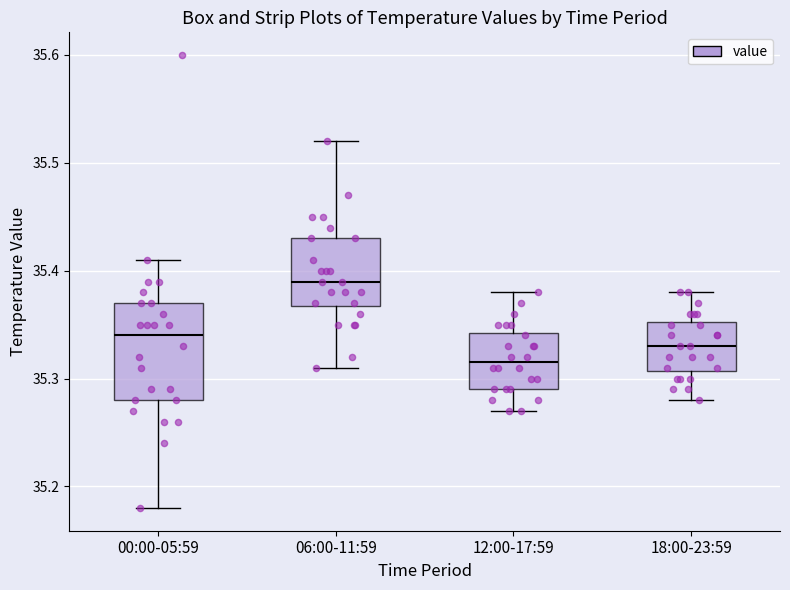

Reading left to right, read every box against the y-axis: the position of its median line, the range the box covers, and the ends of its whiskers. The values are not printed on the chart, so give them approximately, as read against the axis.

00:00-05:59: median 35.34, box 35.28 to 35.37, whiskers 35.18 to 35.41
06:00-11:59: median 35.39, box 35.37 to 35.43, whiskers 35.31 to 35.52
12:00-17:59: median 35.32, box 35.29 to 35.34, whiskers 35.27 to 35.38
18:00-23:59: median 35.33, box 35.31 to 35.35, whiskers 35.28 to 35.38